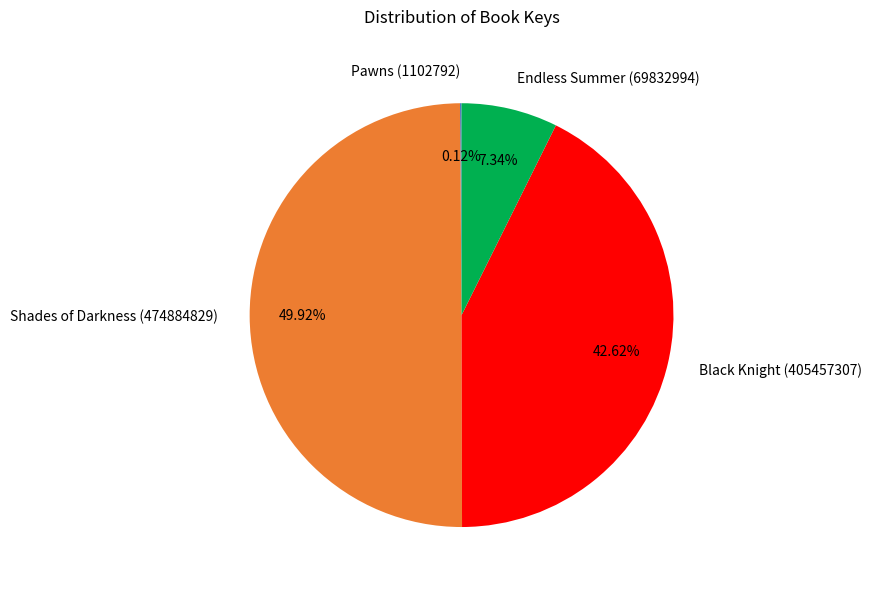

Combined, what portion of the pie is Shades of Darkness (474884829) and Black Knight (405457307)?

92.5%